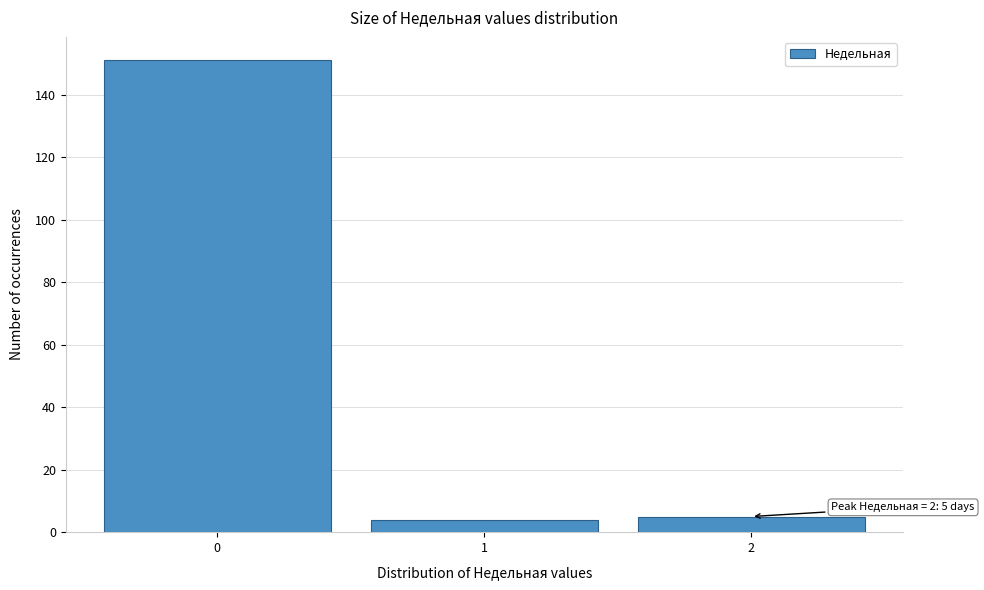

Over which range of the x-axis is the bar tallest?

-0.5 to 0.5